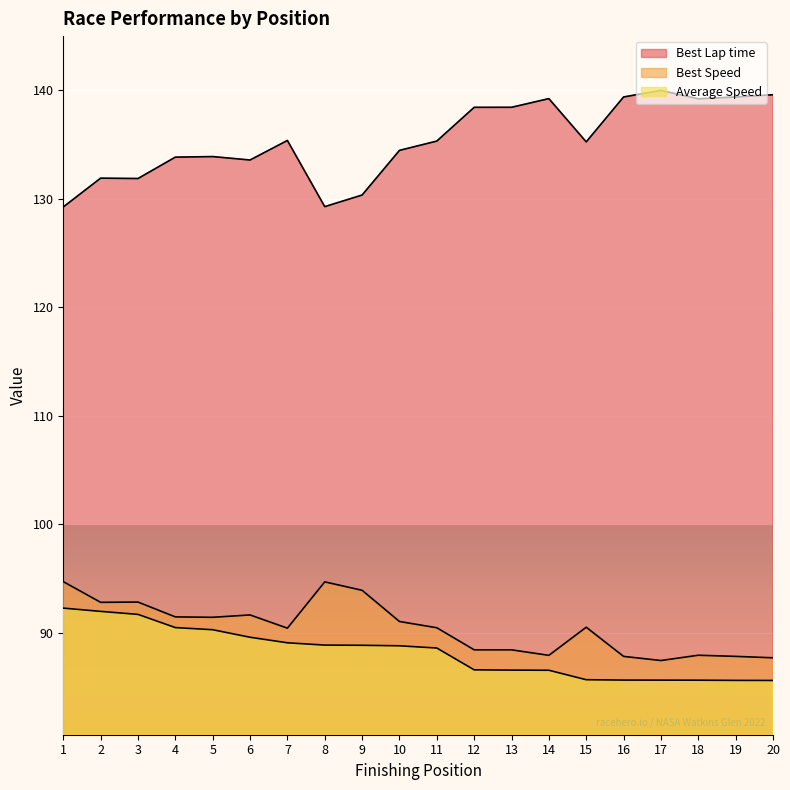

List the labels in order of Average Speed value, smallest first.

20, 19, 18, 17, 16, 15, 14, 13, 12, 11, 10, 9, 8, 7, 6, 5, 4, 3, 2, 1